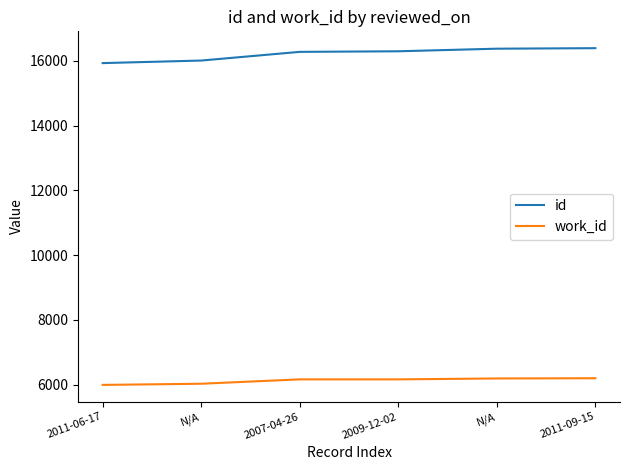

Which series has the largest range (max minus min)?

id